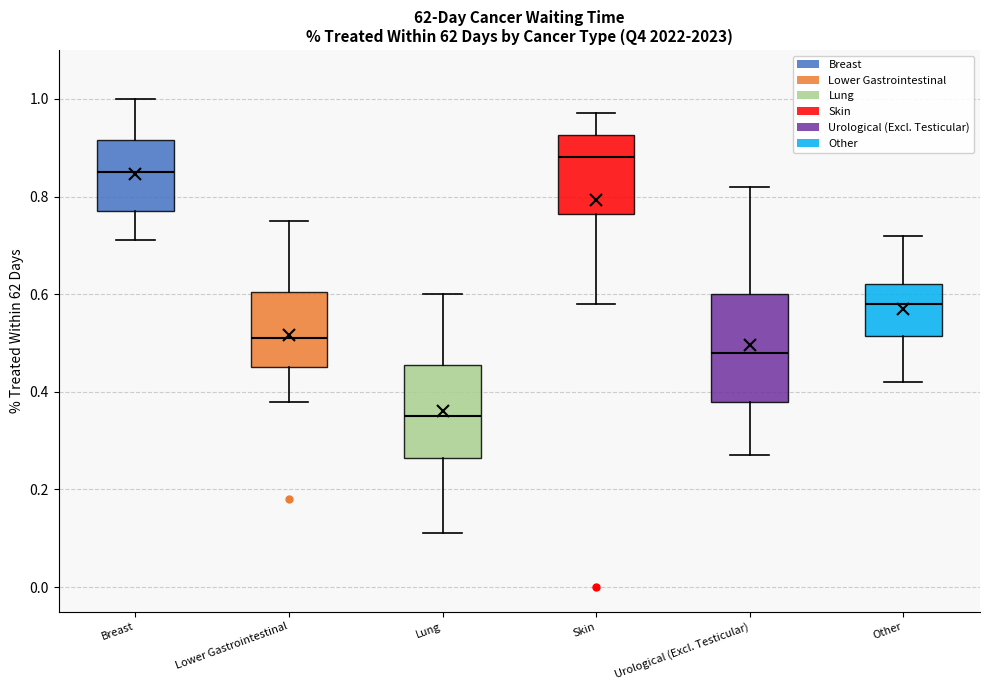

Comparing the boxes themselves (not the whiskers), which one is the tallest?

Urological (Excl. Testicular)